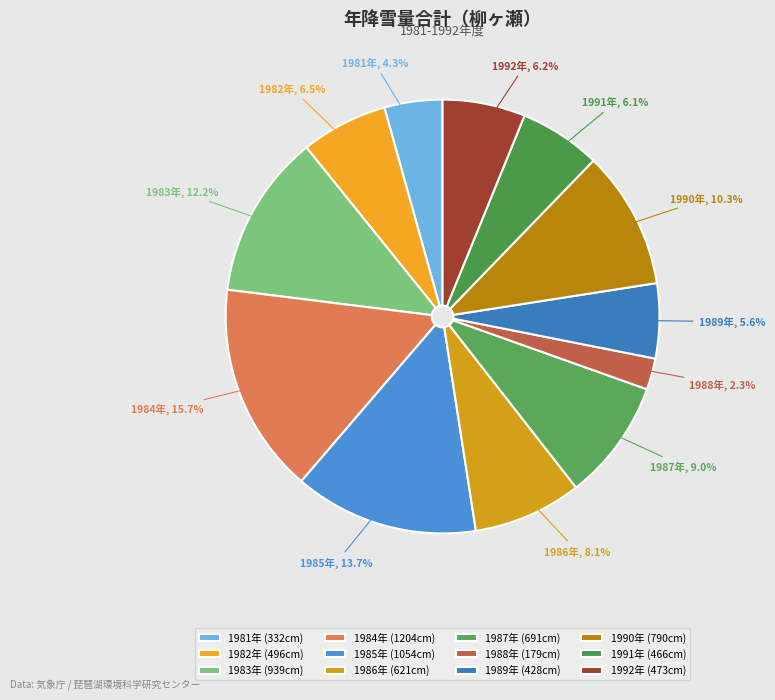

How many segments does this pie chart have?

12